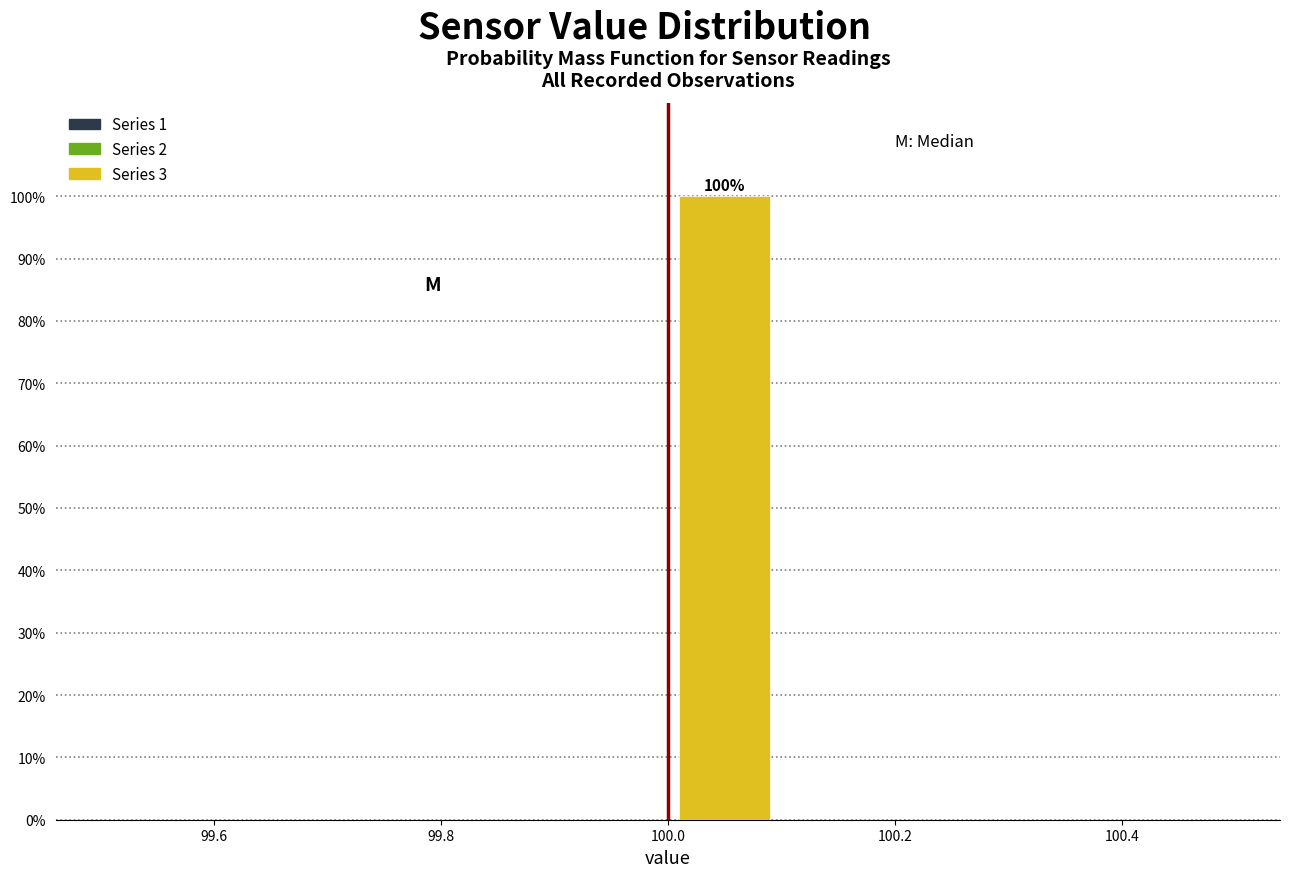

Over which range of the x-axis is the bar tallest?

100.0 to 100.1